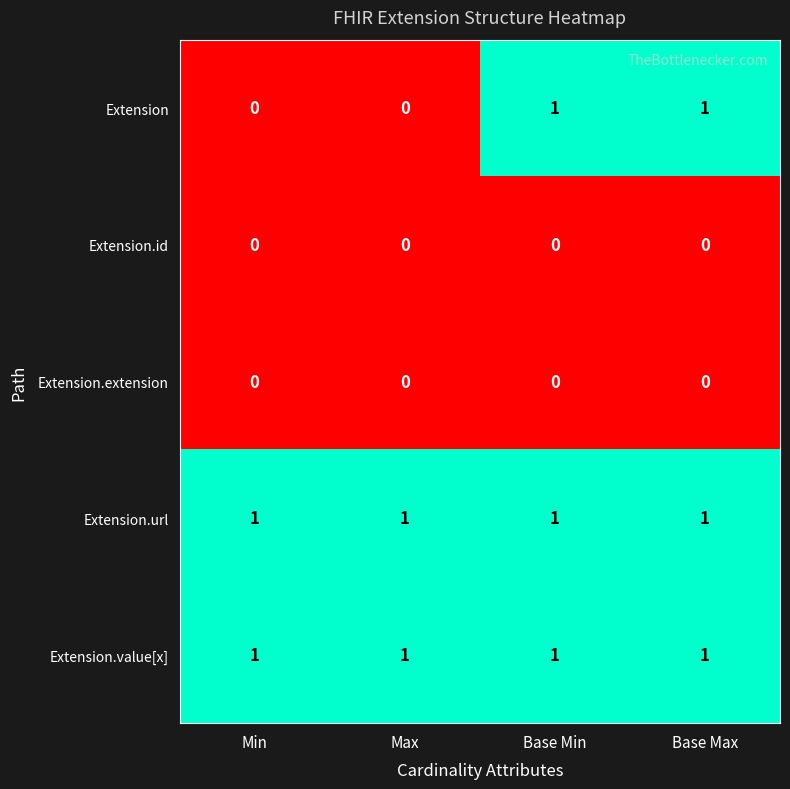

The value of Extension at Max is 0. True or false?

True